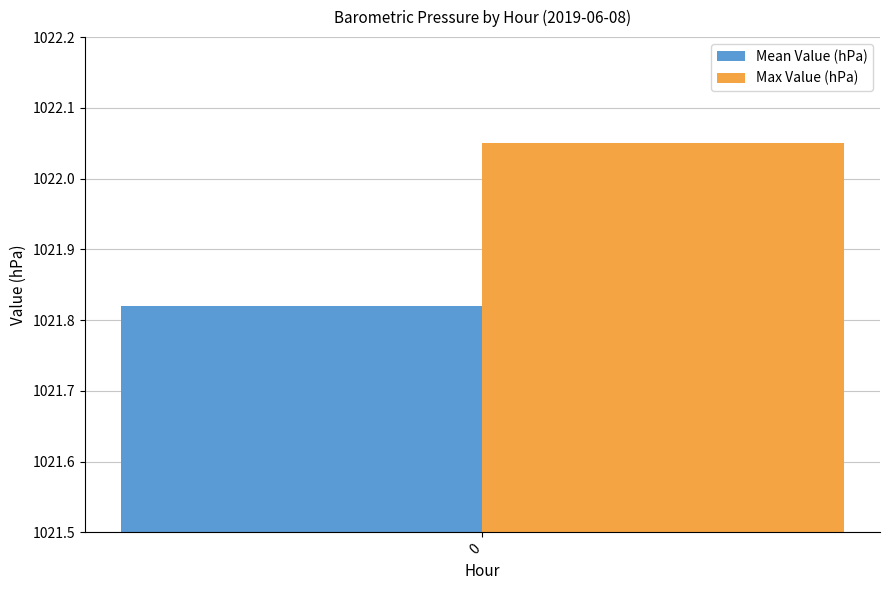

List the labels in order of Mean Value (hPa) value, smallest first.

0